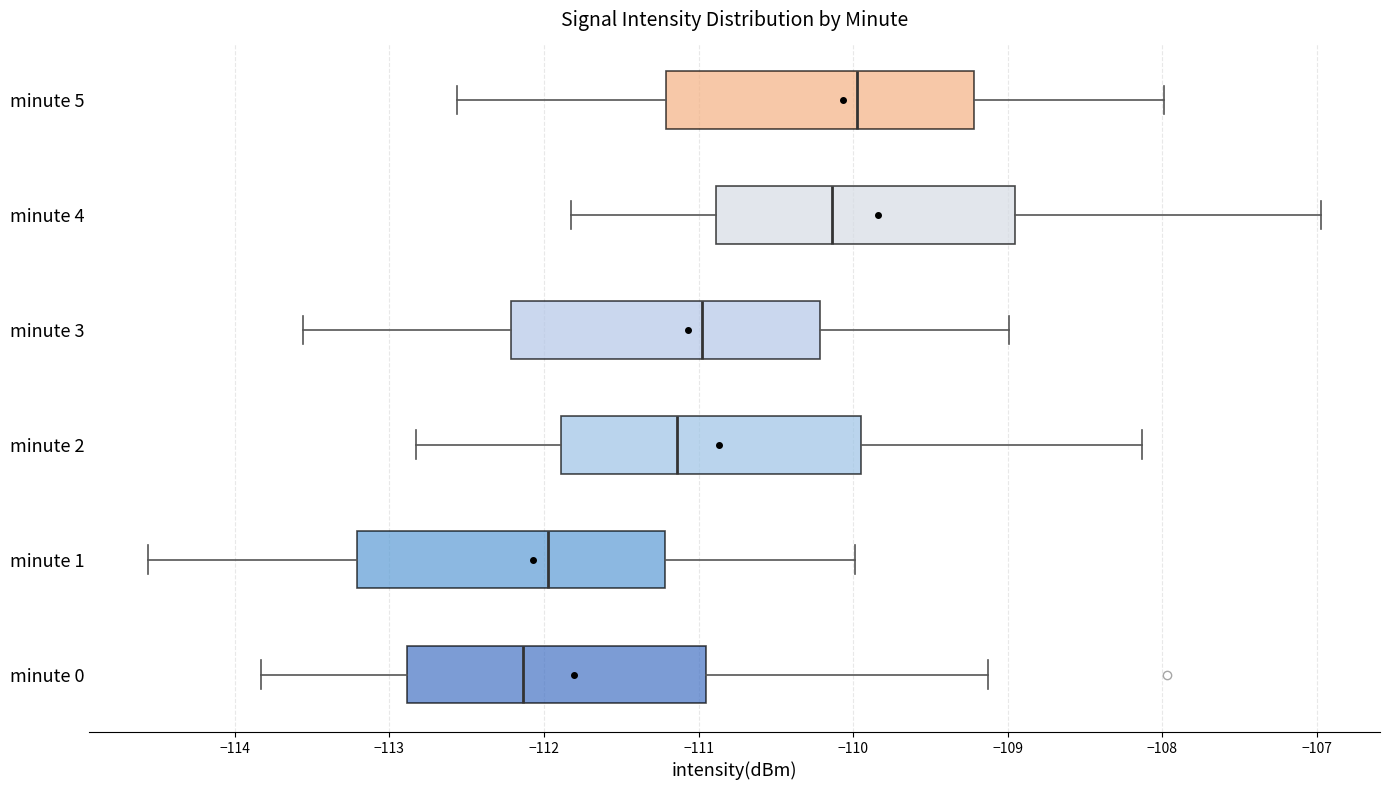

Where is the left edge of the box for minute 5 on the x-axis? The values are not printed on the chart, so give them approximately, as read against the axis.

-111.2